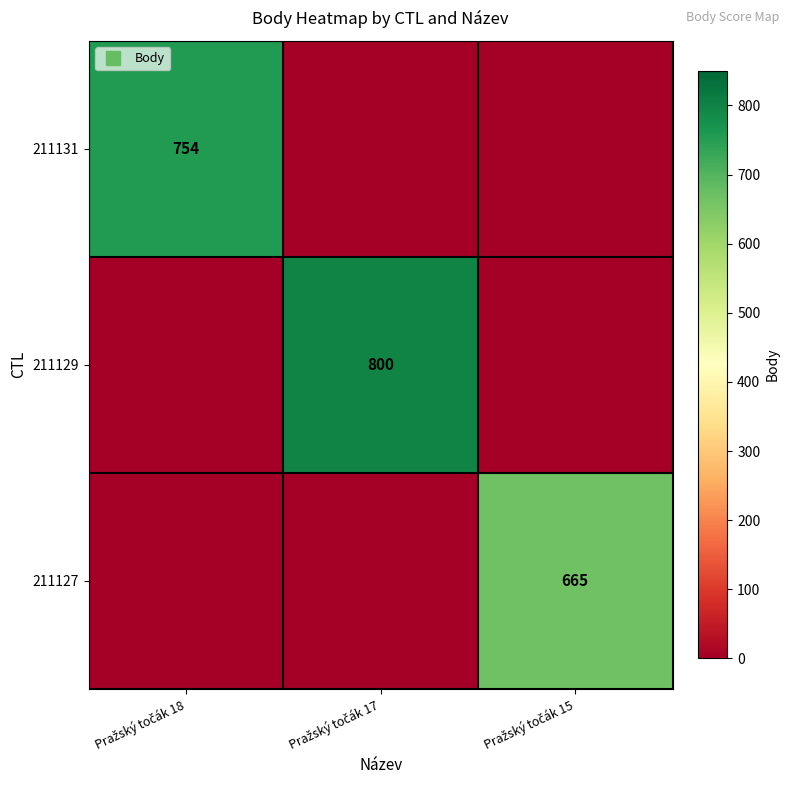

True or false: 211131 has a value of 0 at Pražský točák 17.

True